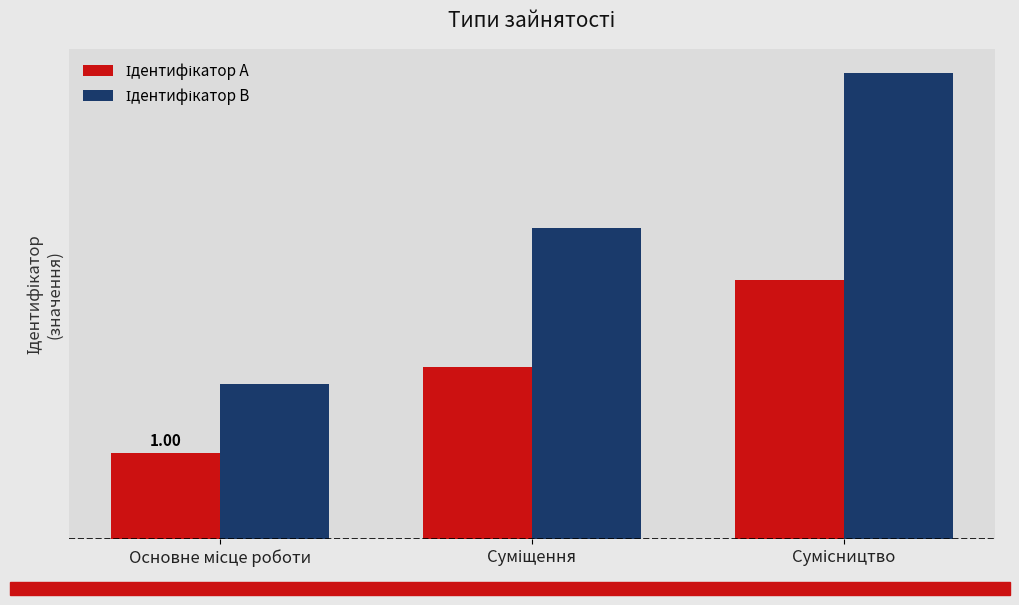

Which series has the largest total across all categories?

Ідентифікатор B